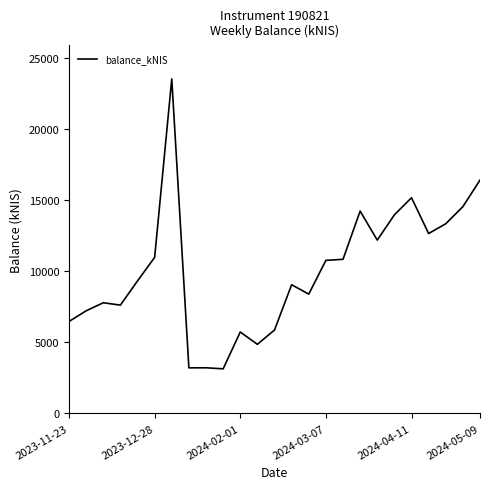

What is the smallest value displayed?

3139.1